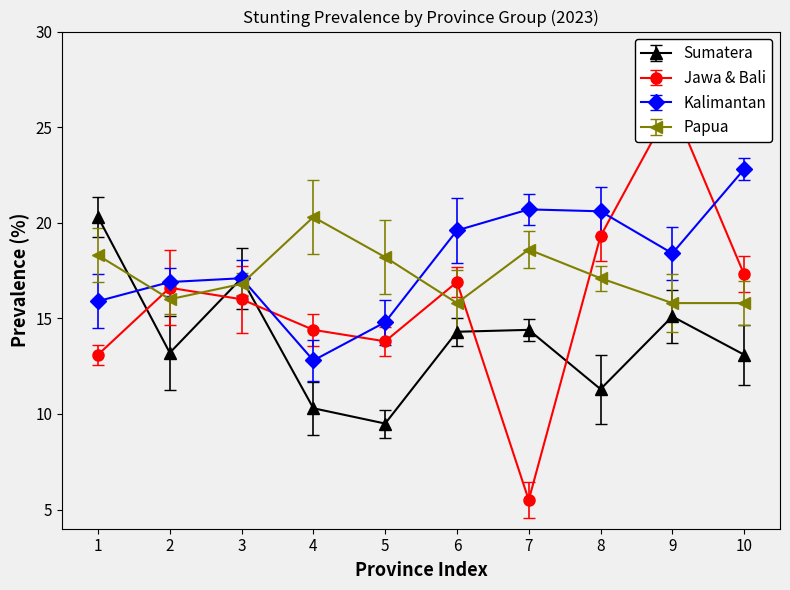

At which label does Kalimantan reach its minimum?

4